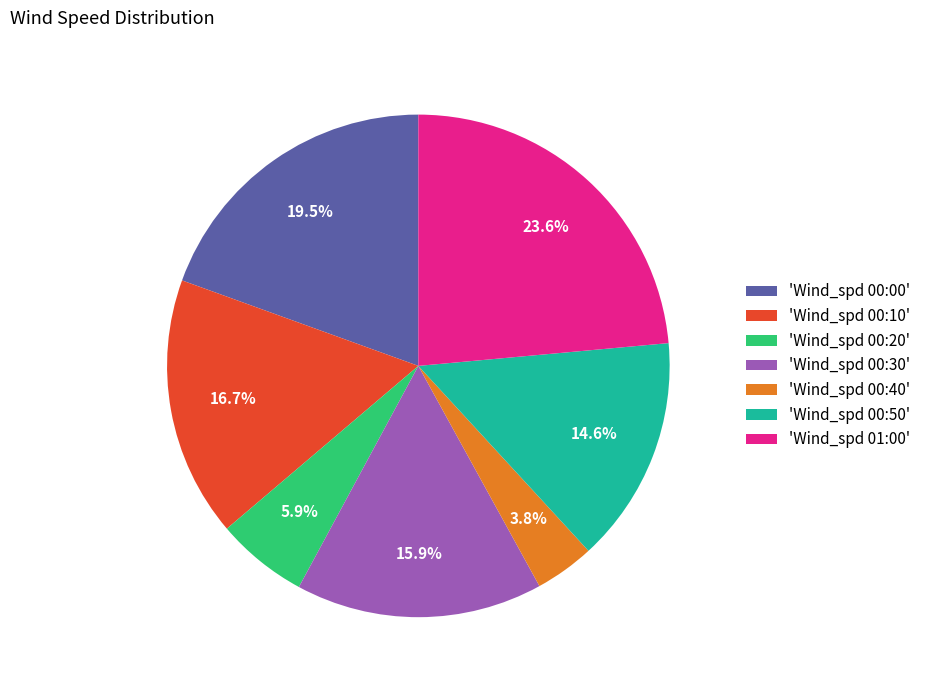

What is the smallest slice in the pie chart?

'Wind_spd 00:40'